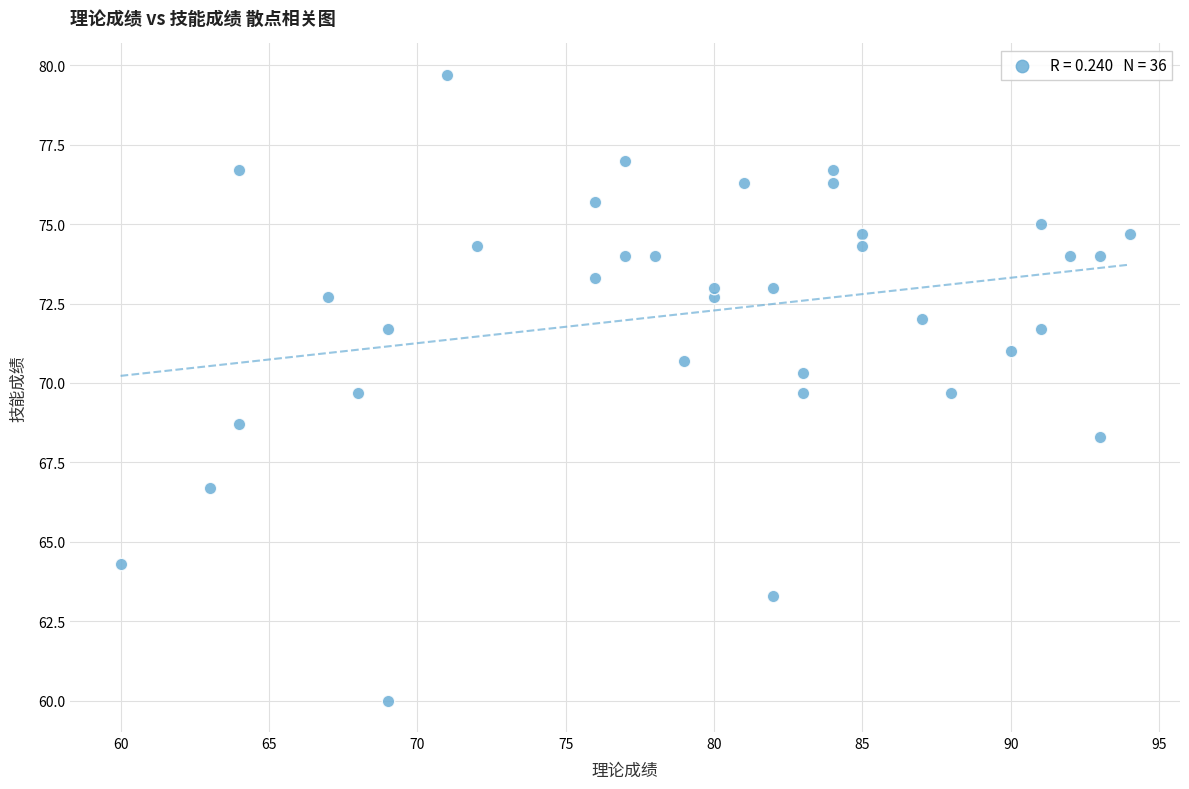

What Y value in the scatter plot is closest to 69?

68.7